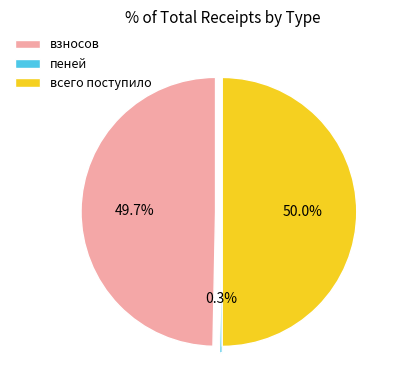

Between всего поступило and пеней, which is larger?

всего поступило